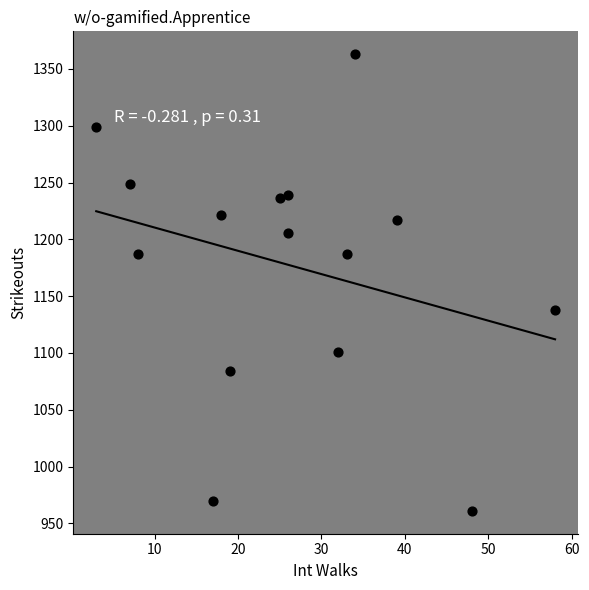

What is the range of X values (max minus min)?

55